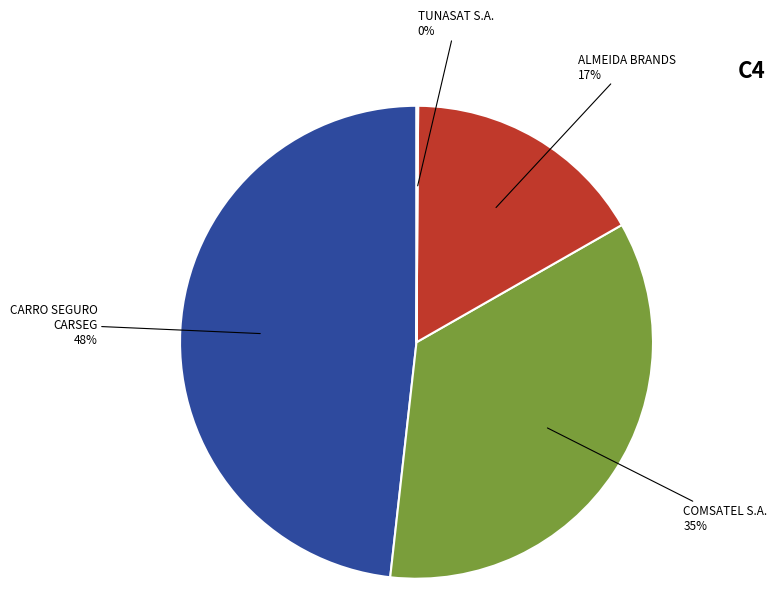

Is there any slice that represents more than half of the pie?

No